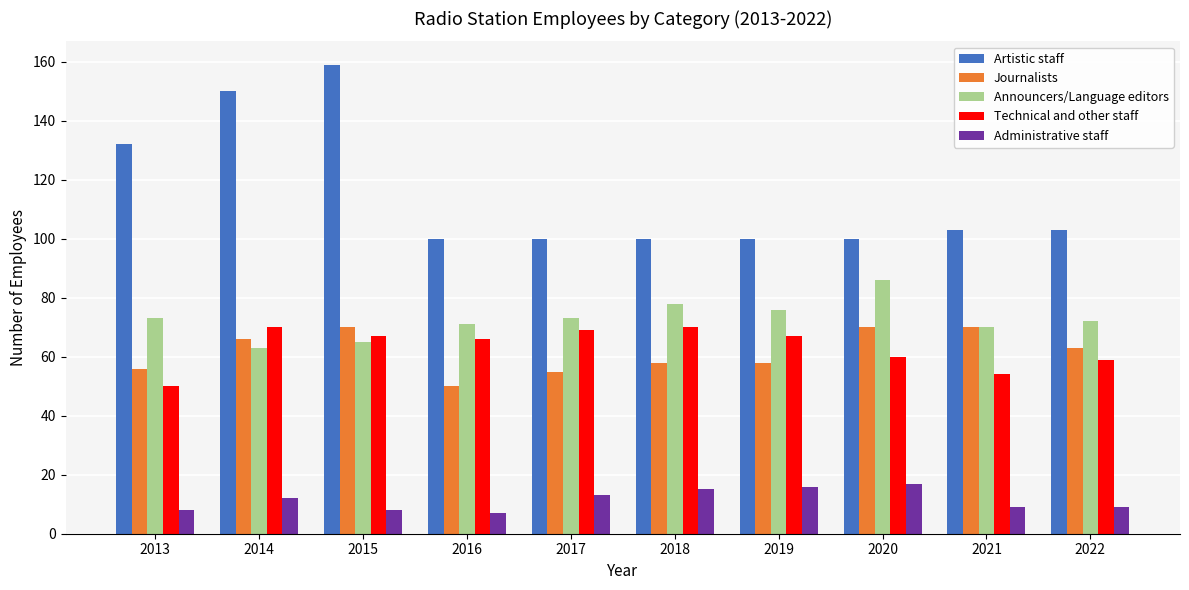

Reading right to left, list all the values displayed in this chart.

Artistic staff: 103	103	100	100	100	100	100	159	150	132
Journalists: 63	70	70	58	58	55	50	70	66	56
Announcers/Language editors: 72	70	86	76	78	73	71	65	63	73
Technical and other staff: 59	54	60	67	70	69	66	67	70	50
Administrative staff: 9	9	17	16	15	13	7	8	12	8